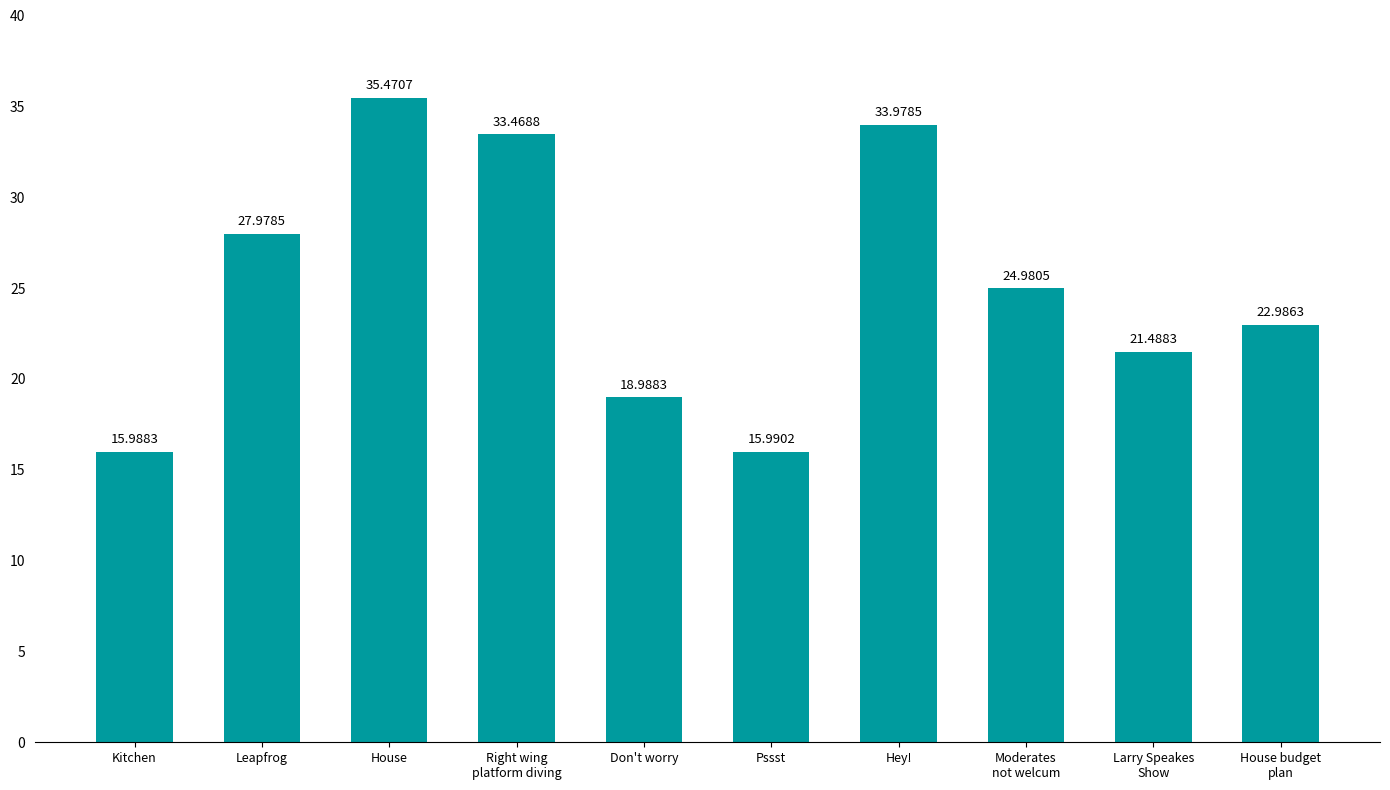

What is the label of the 3rd bar from the left?

House